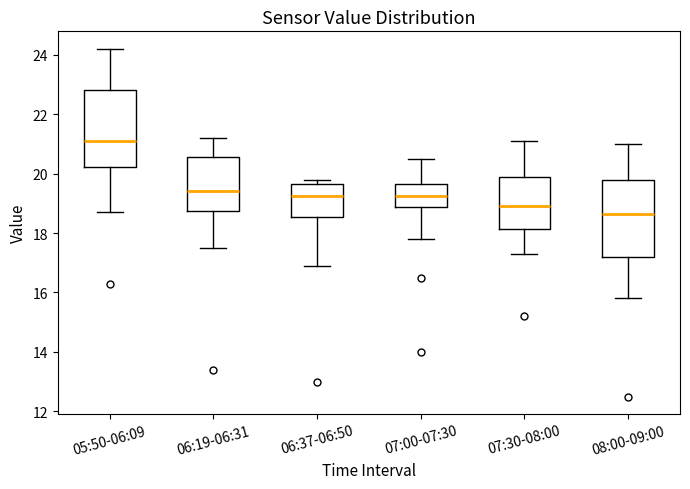

Reading left to right, read every box against the y-axis: the position of its median line, the range the box covers, and the ends of its whiskers. The values are not printed on the chart, so give them approximately, as read against the axis.

05:50-06:09: median 21.2, box 20.2 to 22.8, whiskers 18.8 to 24.2
06:19-06:31: median 19.4, box 18.8 to 20.6, whiskers 17.6 to 21.2
06:37-06:50: median 19.2, box 18.6 to 19.6, whiskers 17.0 to 19.8
07:00-07:30: median 19.2, box 18.8 to 19.6, whiskers 17.8 to 20.6
07:30-08:00: median 19.0, box 18.2 to 20.0, whiskers 17.4 to 21.2
08:00-09:00: median 18.6, box 17.2 to 19.8, whiskers 15.8 to 21.0